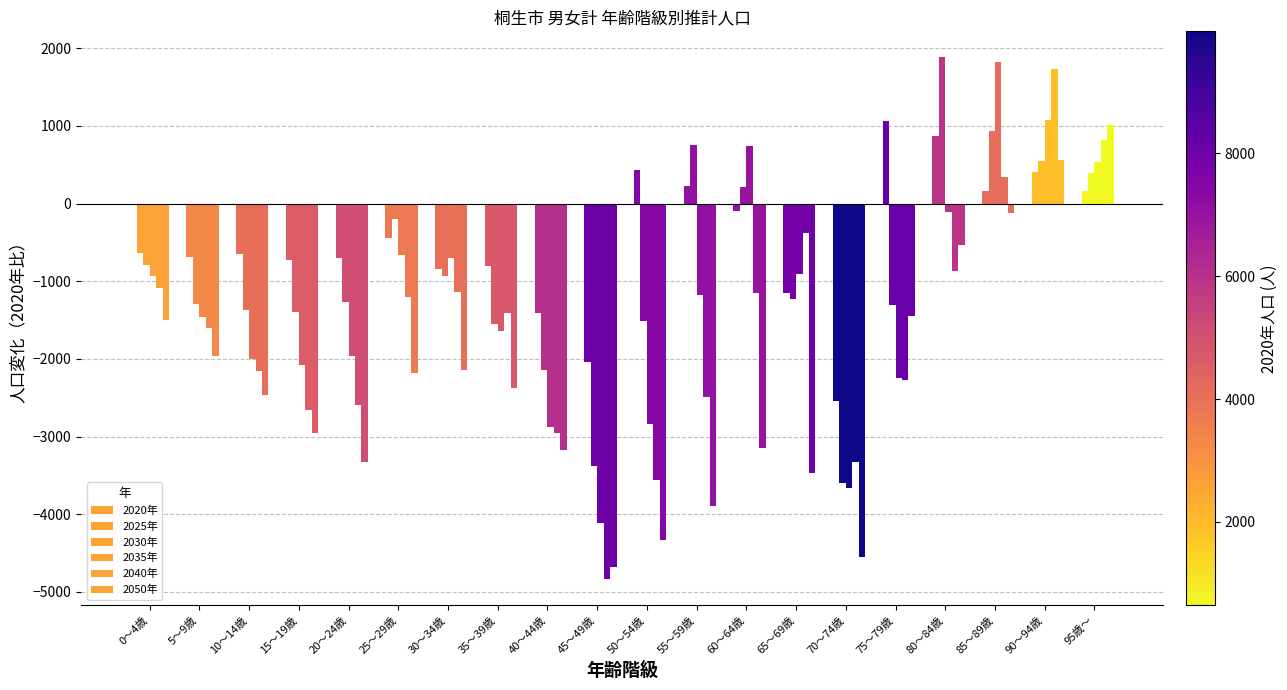

What is the label of the 19th bar from the left?

90～94歳